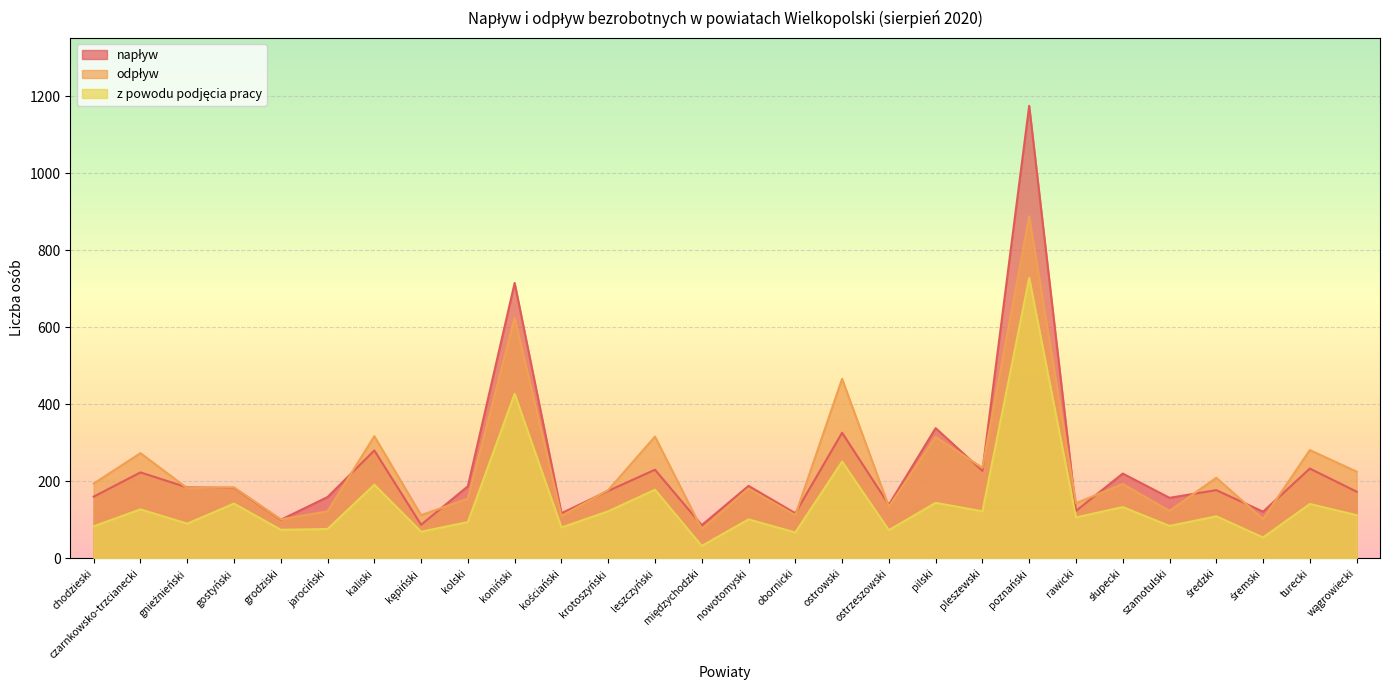

Where is odpływ nearest to the value 482?

ostrowski